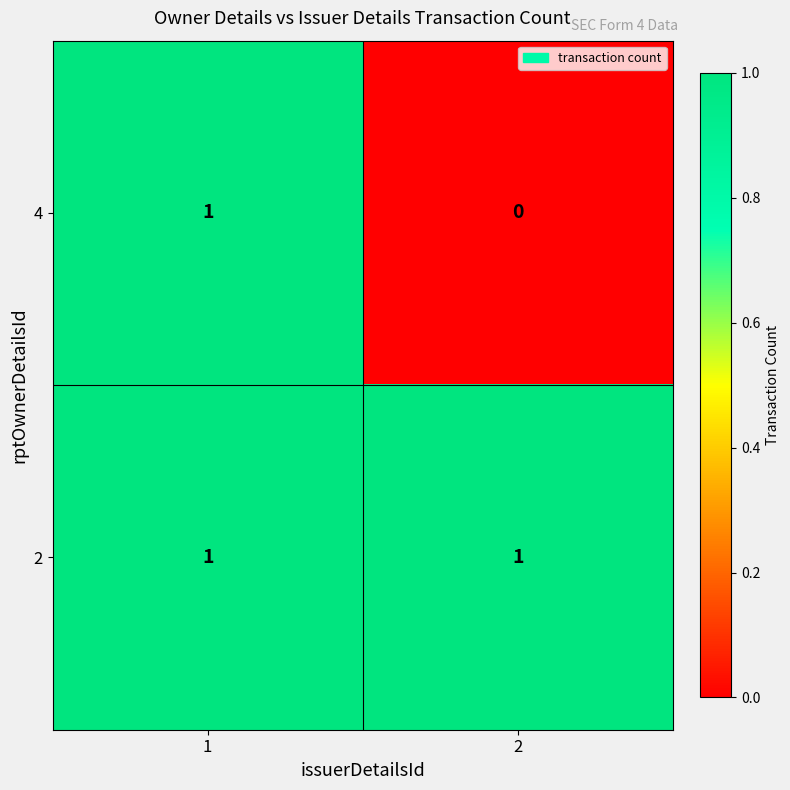

True or false: 4 has a value of 0 at 2.

True